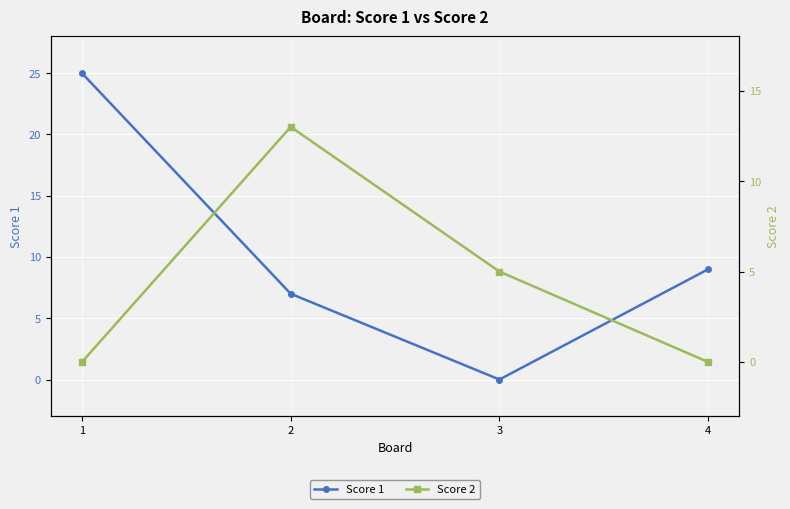

Is the value of Score 2 at 3 greater than the value of Score 1 at 2?

No